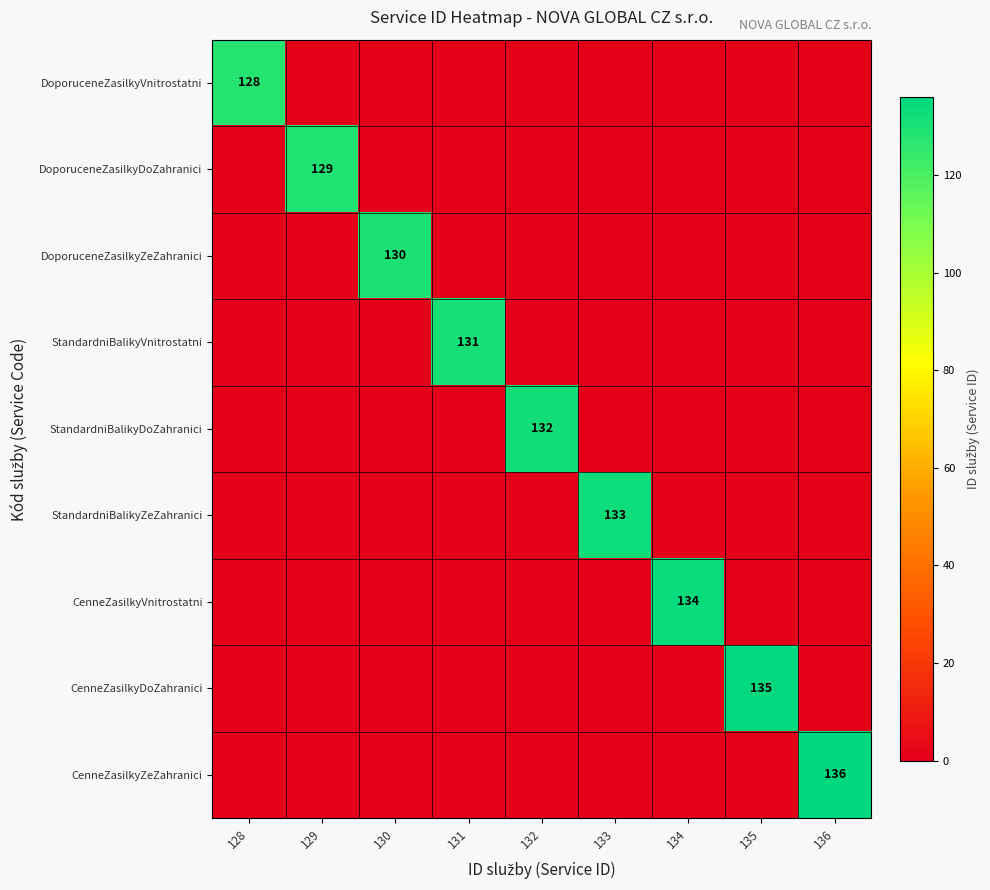

The value of StandardniBalikyVnitrostatni at 131 is 131. True or false?

True